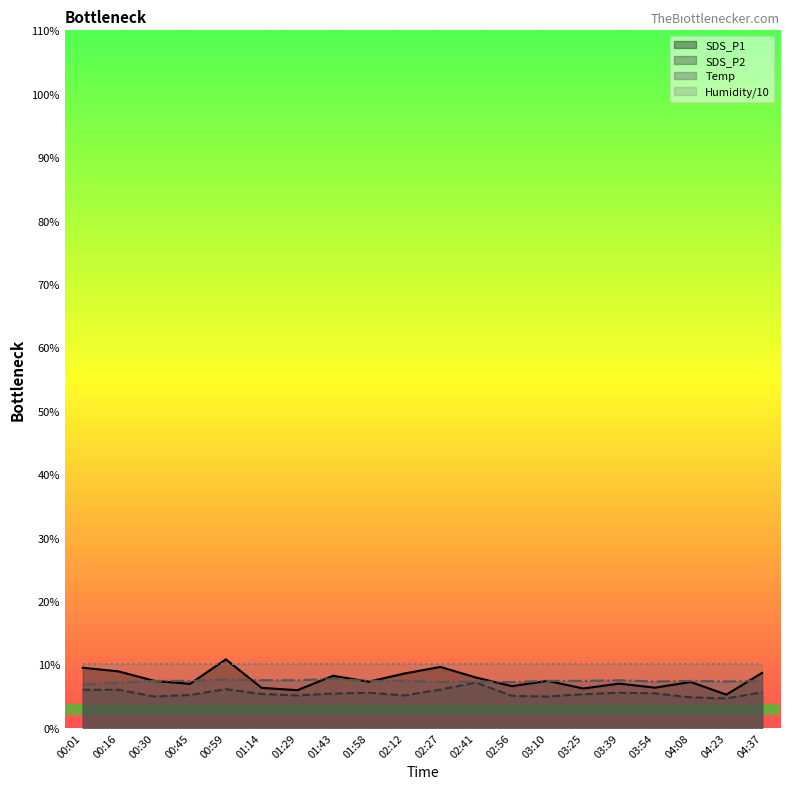

At which label is SDS_P2 closest to 5?

02:56